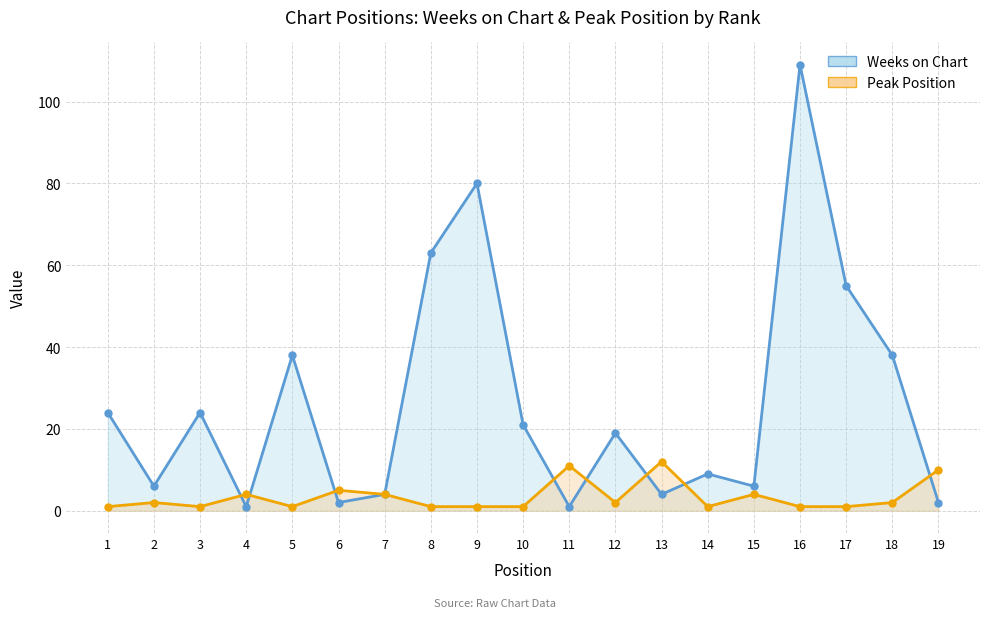

What is the sum of the Peak Position values at 6 and 1?

6